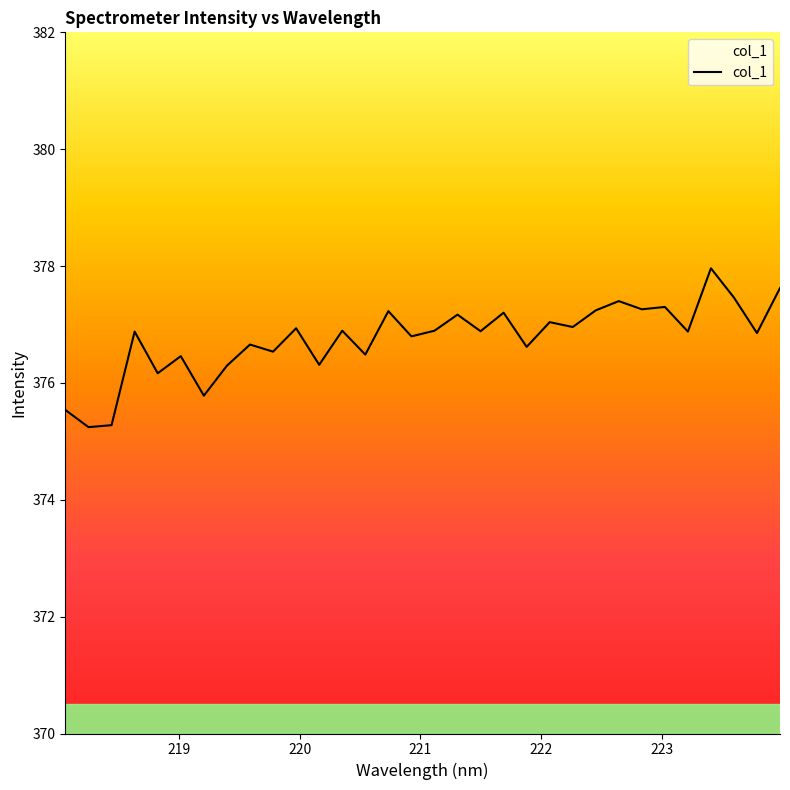

True or false: the data has more than 0 interior local peaks.

True